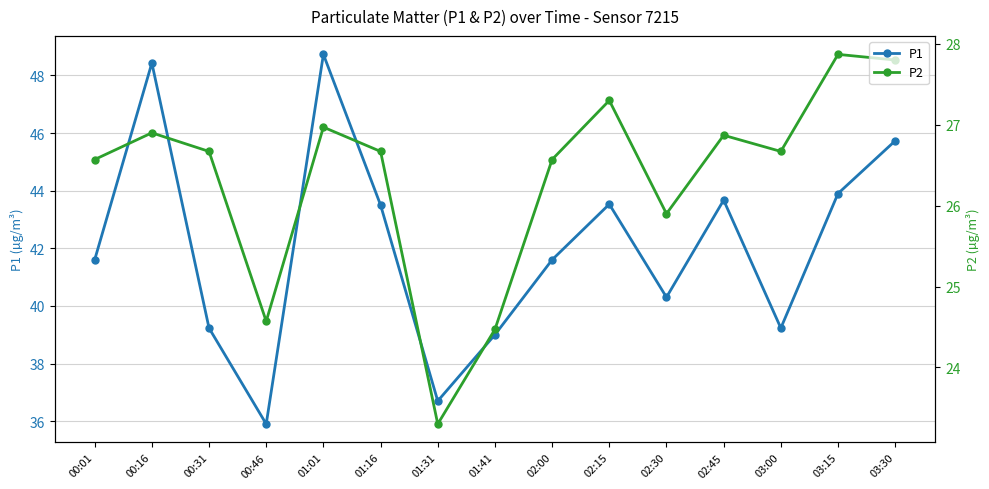

True or false: P2 and P1 cross at least once.

False